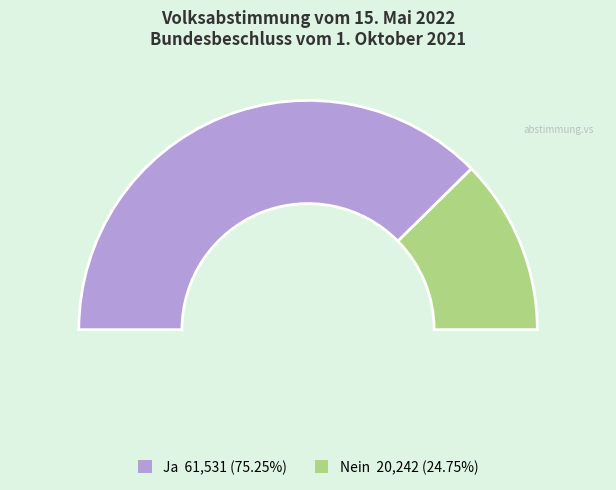

Does Ja account for over 50% of the chart?

Yes